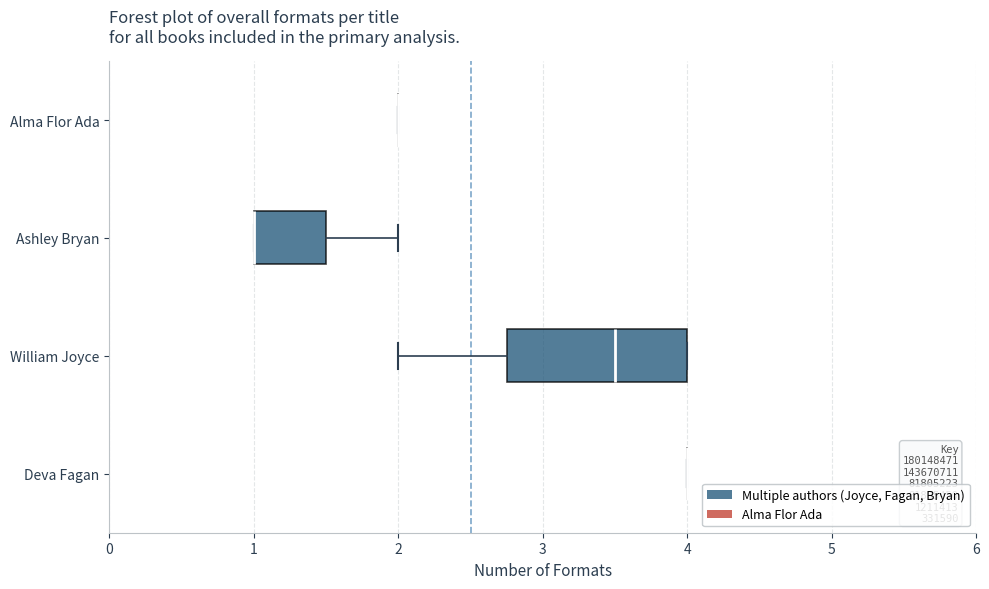

Which box is the widest, from its left edge to its right edge?

William Joyce